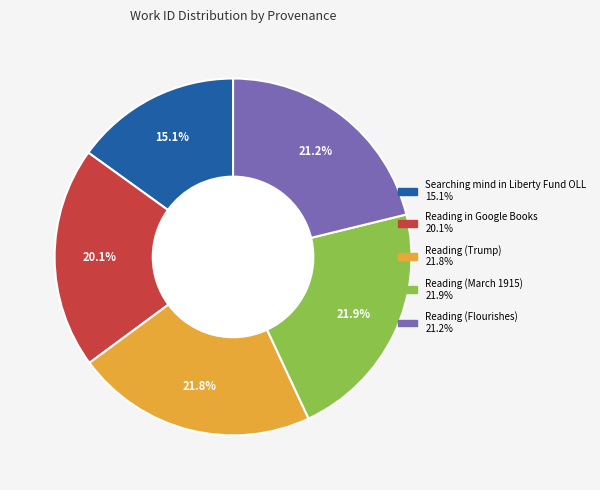

Is it true that Reading in Google Books is 20% of the pie?

True